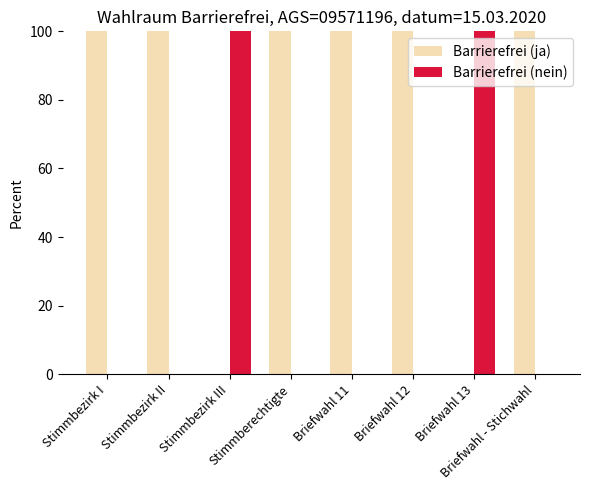

What is the sum of all Barrierefrei (ja) values?

600